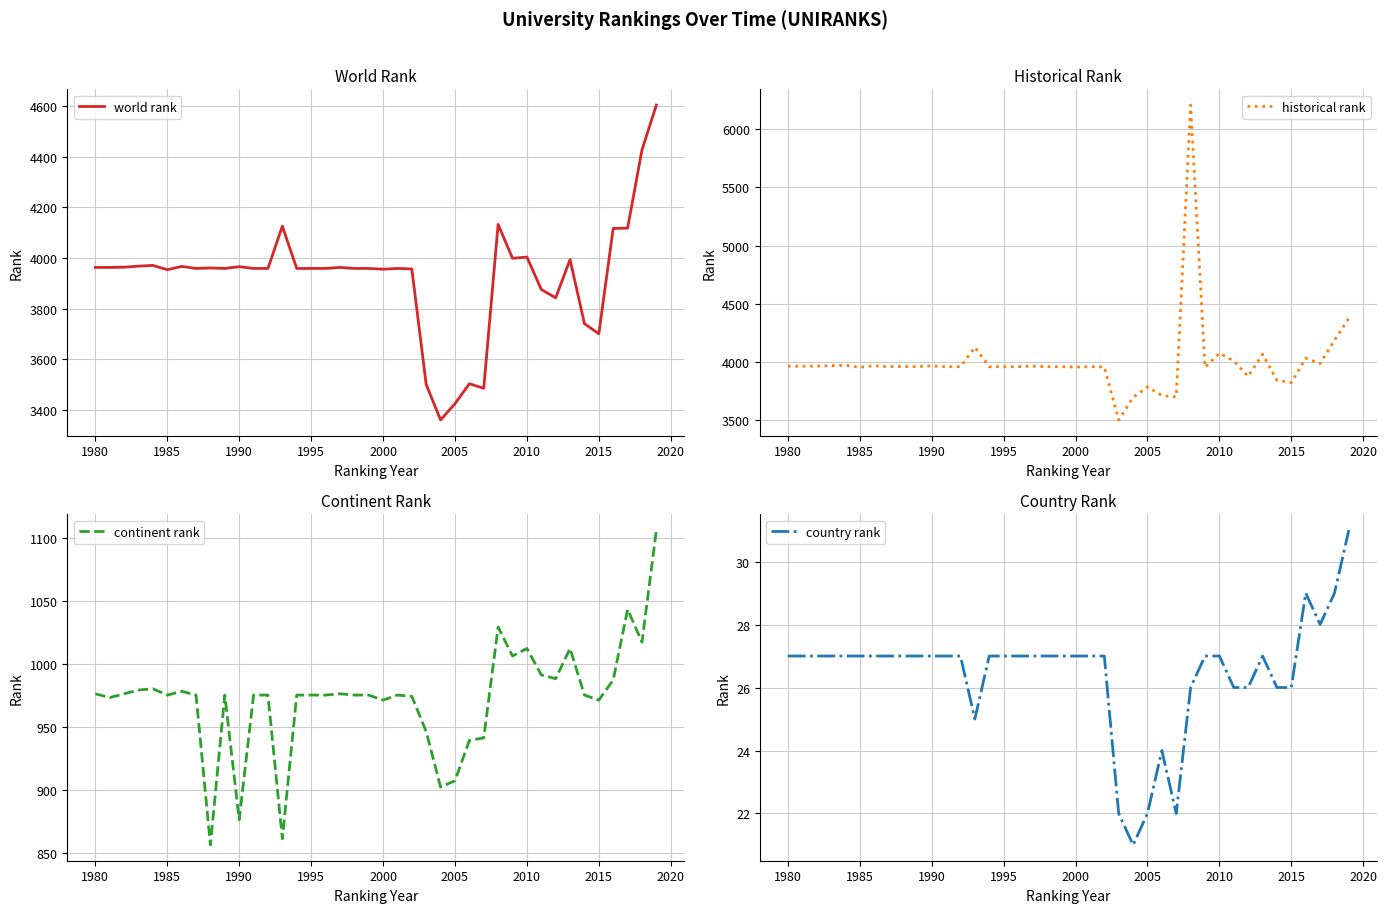

How many categories are shown in the chart?

40